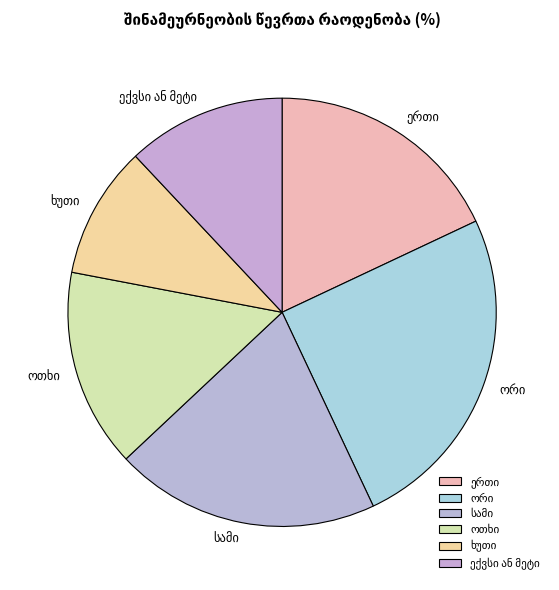

Does any single category account for the majority?

No